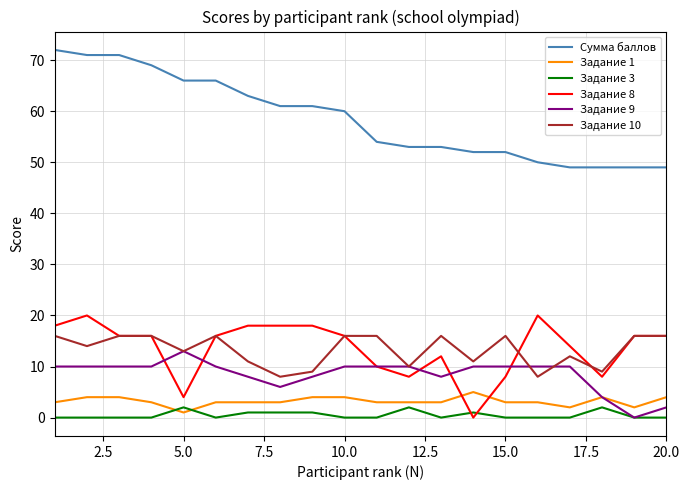

True or false: Задание 3 has more than 1 interior local peaks.

True